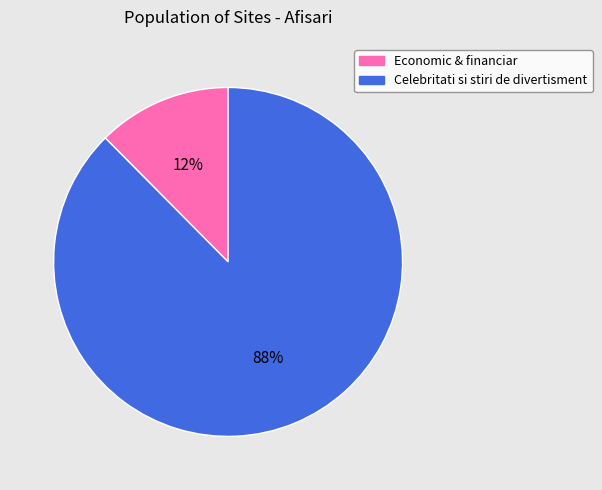

To the nearest percent, what is the average slice percentage?

50%